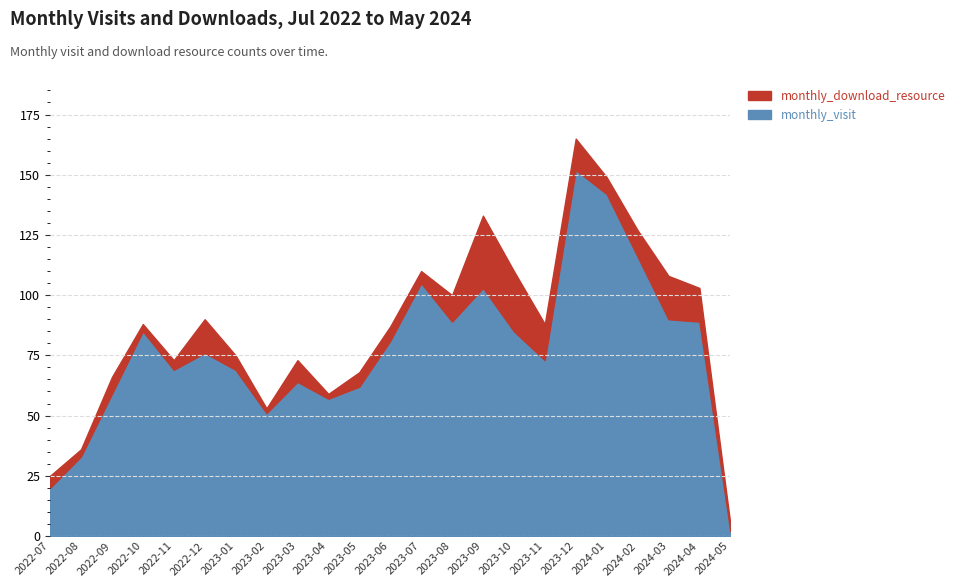

What is the spread (max minus min) of values at 2023-12?

139